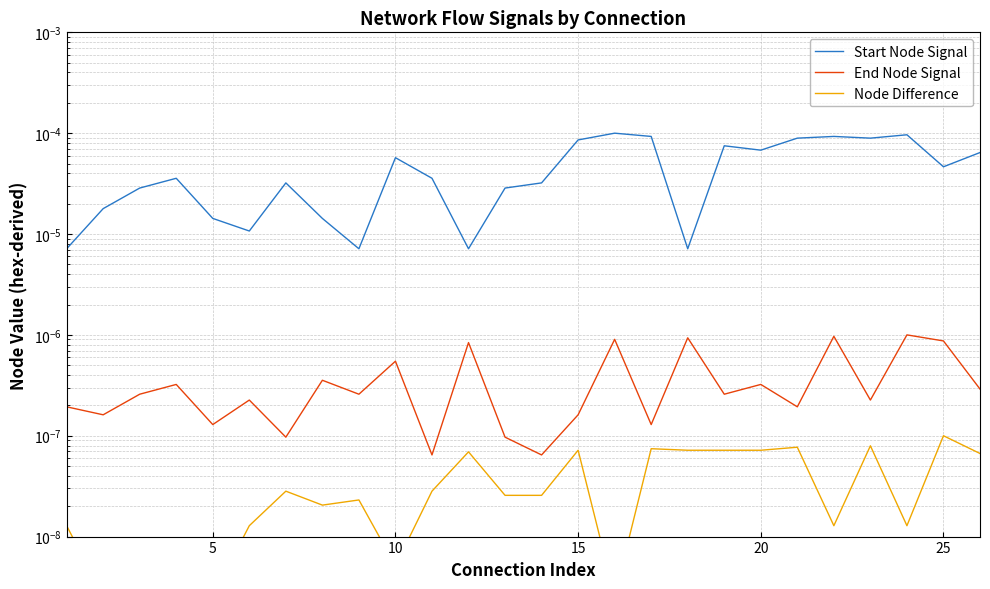

Which series has the largest total across all categories?

Start Node Signal